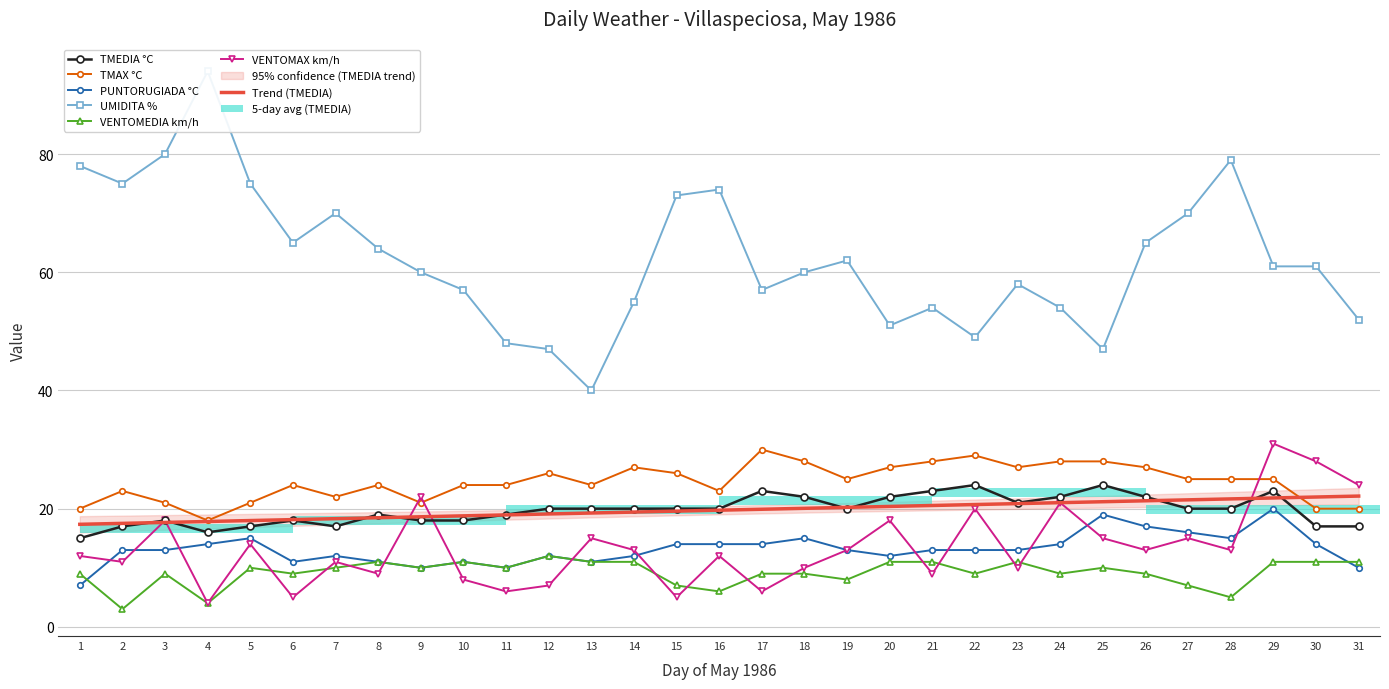

Reading left to right, what are all the values shown in this chart?

TMEDIA °C: 1=15	2=17	3=18	4=16	5=17	6=18	7=17	8=19	9=18	10=18	11=19	12=20	13=20	14=20	15=20	16=20	17=23	18=22	19=20	20=22	21=23	22=24	23=21	24=22	25=24	26=22	27=20	28=20	29=23	30=17	31=17
TMAX °C: 1=20	2=23	3=21	4=18	5=21	6=24	7=22	8=24	9=21	10=24	11=24	12=26	13=24	14=27	15=26	16=23	17=30	18=28	19=25	20=27	21=28	22=29	23=27	24=28	25=28	26=27	27=25	28=25	29=25	30=20	31=20
PUNTORUGIADA °C: 1=7	2=13	3=13	4=14	5=15	6=11	7=12	8=11	9=10	10=11	11=10	12=12	13=11	14=12	15=14	16=14	17=14	18=15	19=13	20=12	21=13	22=13	23=13	24=14	25=19	26=17	27=16	28=15	29=20	30=14	31=10
UMIDITA %: 1=78	2=75	3=80	4=94	5=75	6=65	7=70	8=64	9=60	10=57	11=48	12=47	13=40	14=55	15=73	16=74	17=57	18=60	19=62	20=51	21=54	22=49	23=58	24=54	25=47	26=65	27=70	28=79	29=61	30=61	31=52
VENTOMEDIA km/h: 1=9	2=3	3=9	4=4	5=10	6=9	7=10	8=11	9=10	10=11	11=10	12=12	13=11	14=11	15=7	16=6	17=9	18=9	19=8	20=11	21=11	22=9	23=11	24=9	25=10	26=9	27=7	28=5	29=11	30=11	31=11
VENTOMAX km/h: 1=12	2=11	3=18	4=4	5=14	6=5	7=11	8=9	9=22	10=8	11=6	12=7	13=15	14=13	15=5	16=12	17=6	18=10	19=13	20=18	21=9	22=20	23=10	24=21	25=15	26=13	27=15	28=13	29=31	30=28	31=24